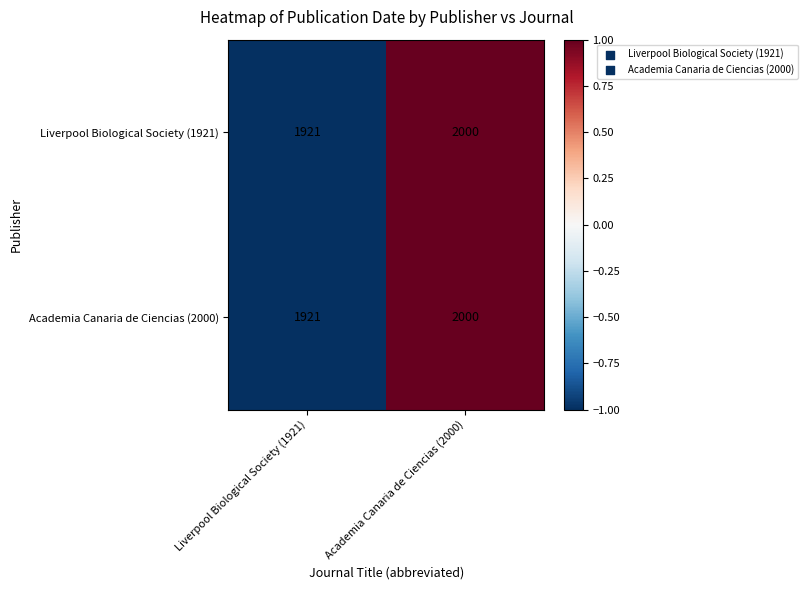

Read the Liverpool Biological Society (1921) value at Liverpool Biological Society (1921), to the nearest 10.

1920